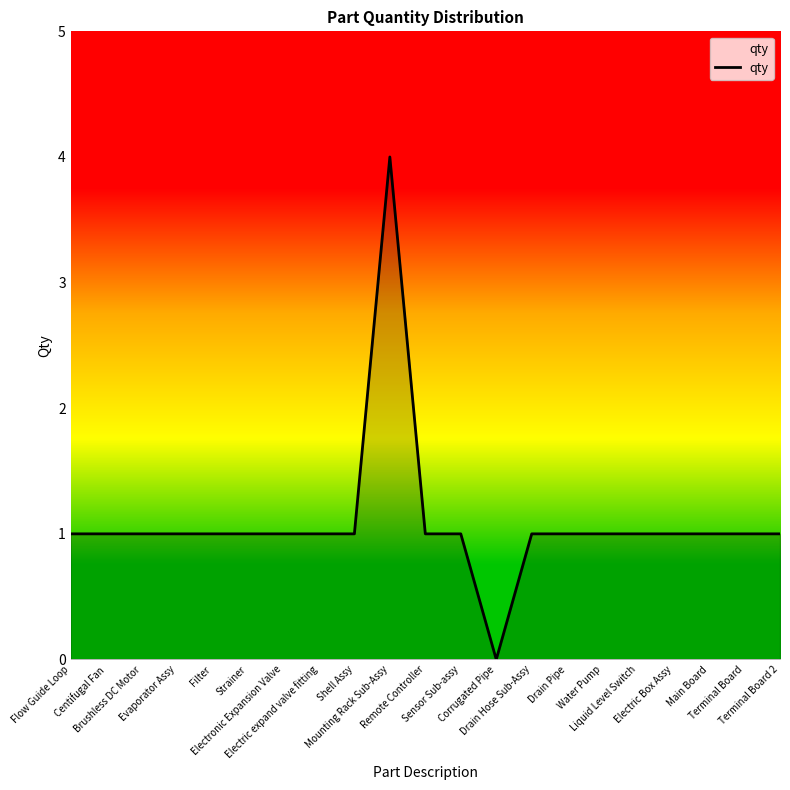

What is the maximum value shown in the chart?

4